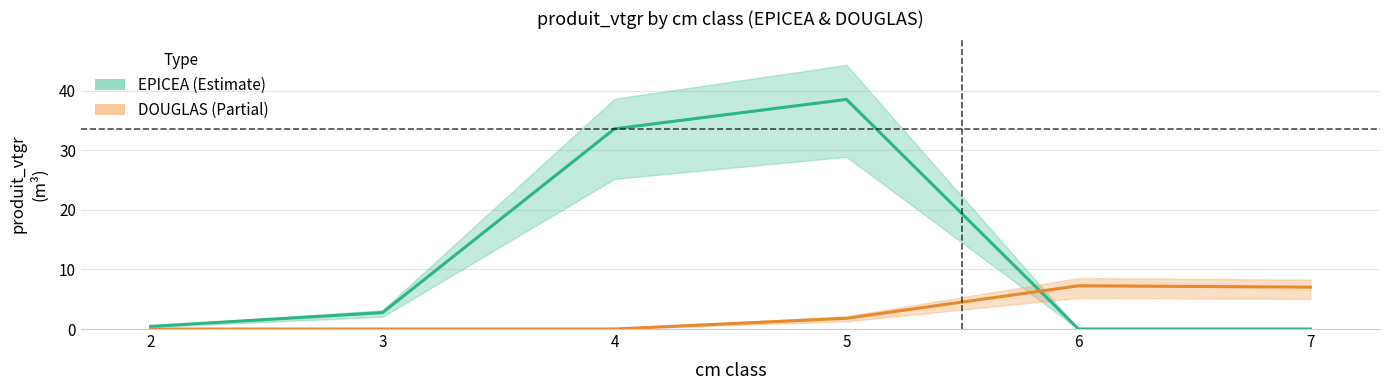

How many series are shown in this chart?

2